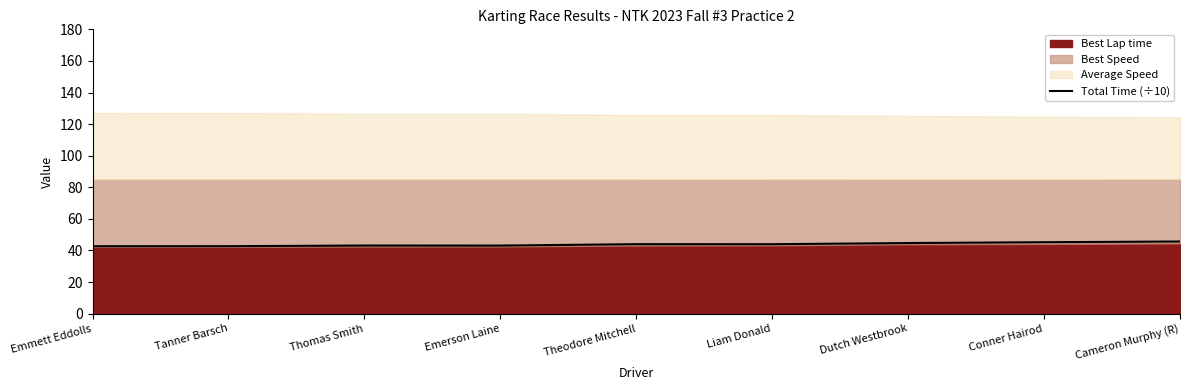

True or false: Total Time (÷10) has a value of 57.5 at Tanner Barsch.

False